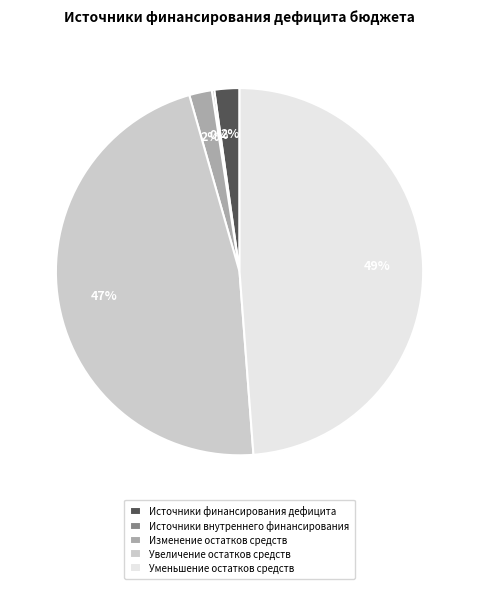

Does Увеличение остатков средств represent more than half of the total?

No